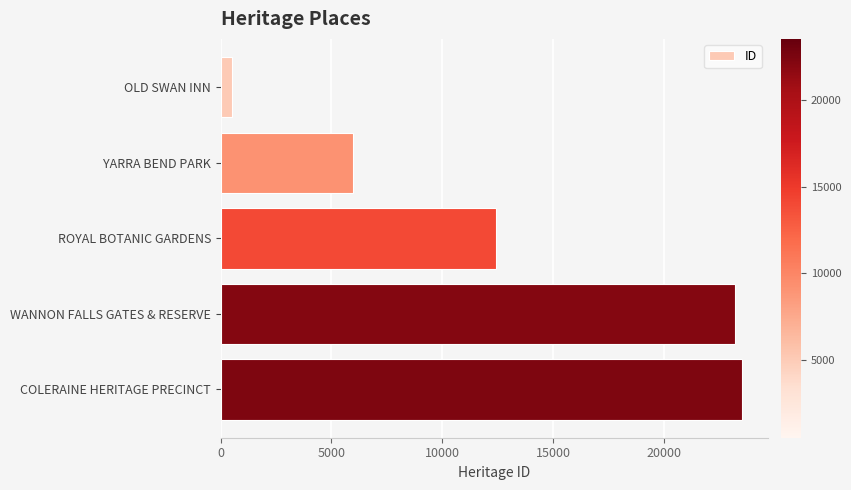

Reading top to bottom, what are all the values shown in this chart?

OLD SWAN INN=511	YARRA BEND PARK=5968	ROYAL BOTANIC GARDENS=12407	WANNON FALLS GATES & RESERVE=23208	COLERAINE HERITAGE PRECINCT=23519